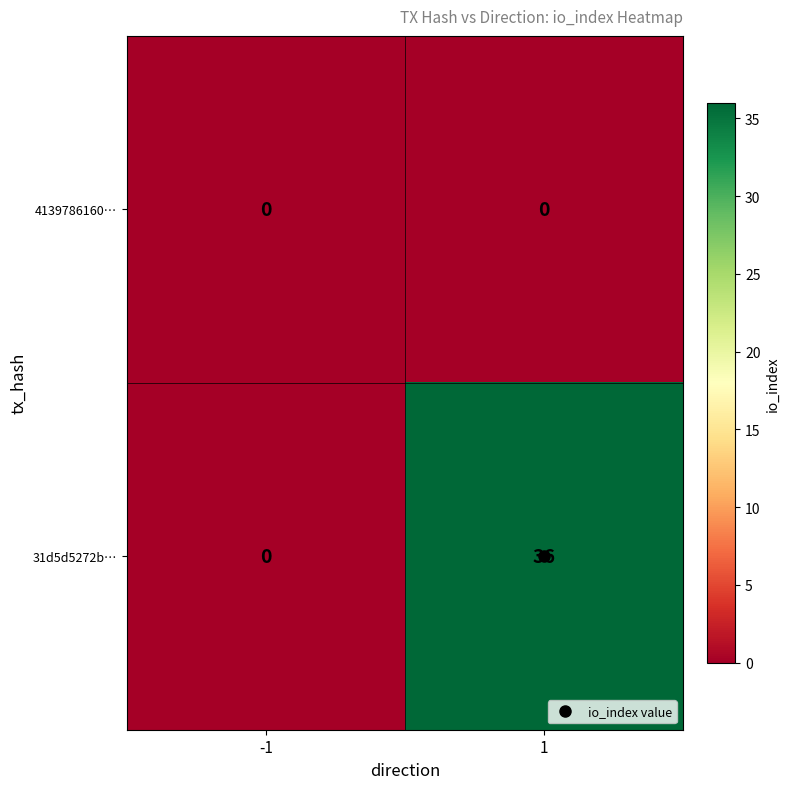

How many series are shown in this chart?

2